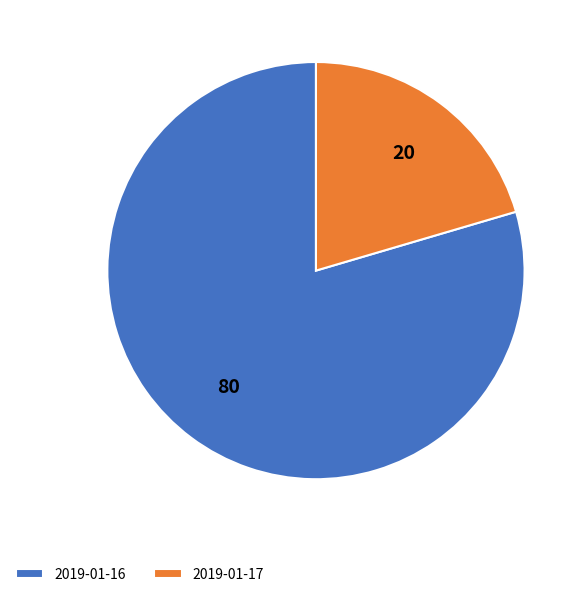

Which category has the biggest portion of the pie?

2019-01-16